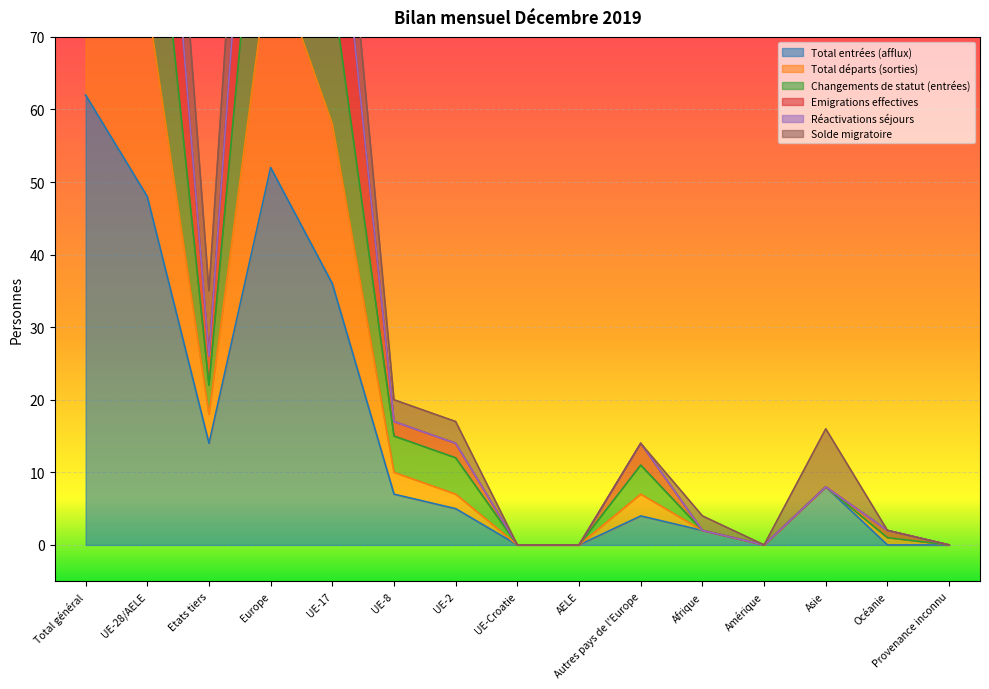

How many data points in Changements de statut (entrées) are above 11?

7